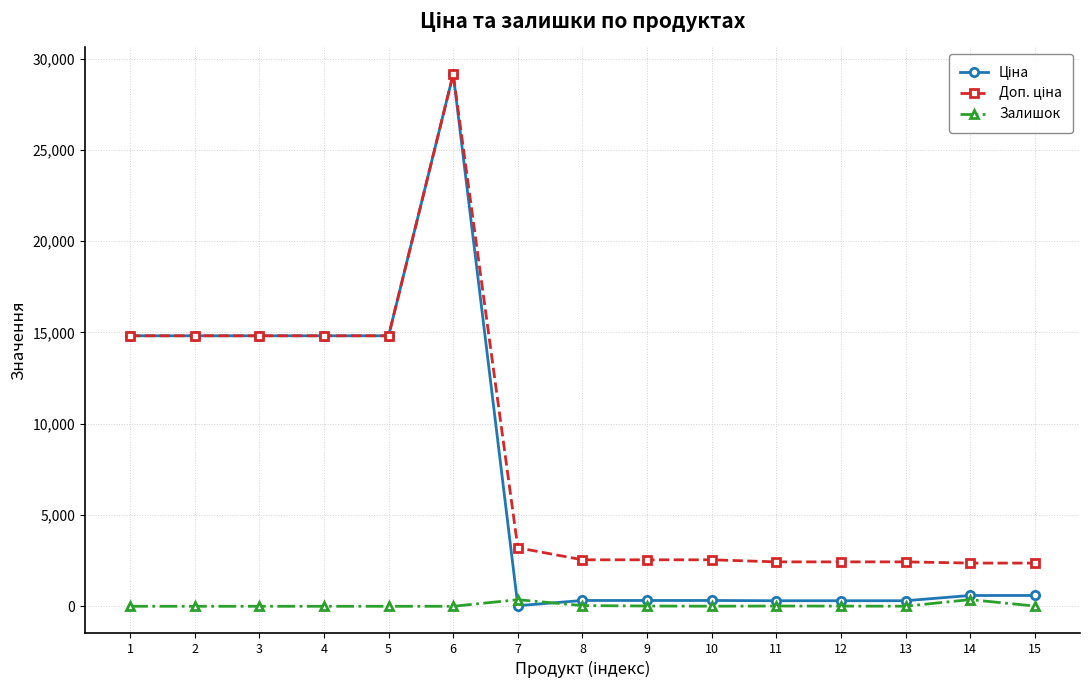

True or false: Залишок has more than 0 interior local peaks.

True